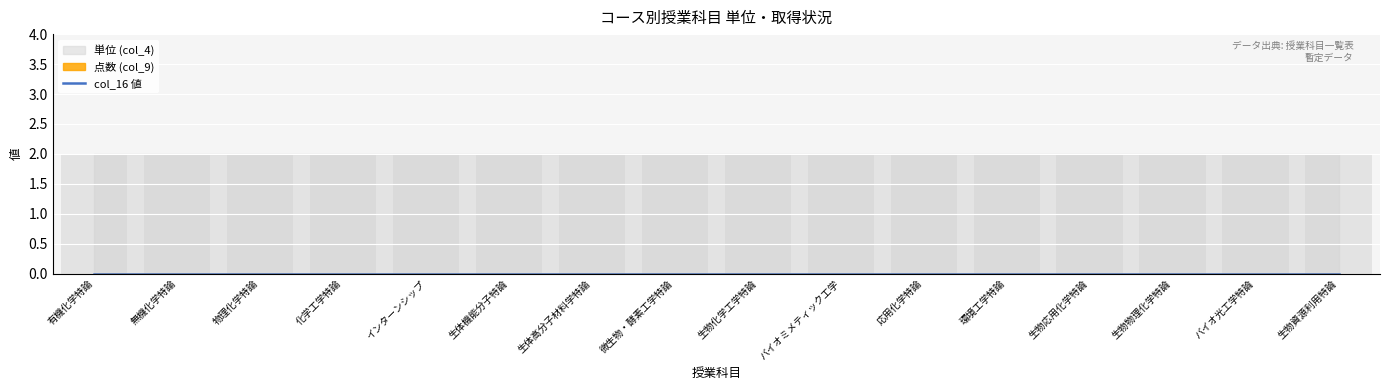

Which series changed the most between 微生物・酵素工学特論 and 生物物理化学特論?

点数 (col_9)